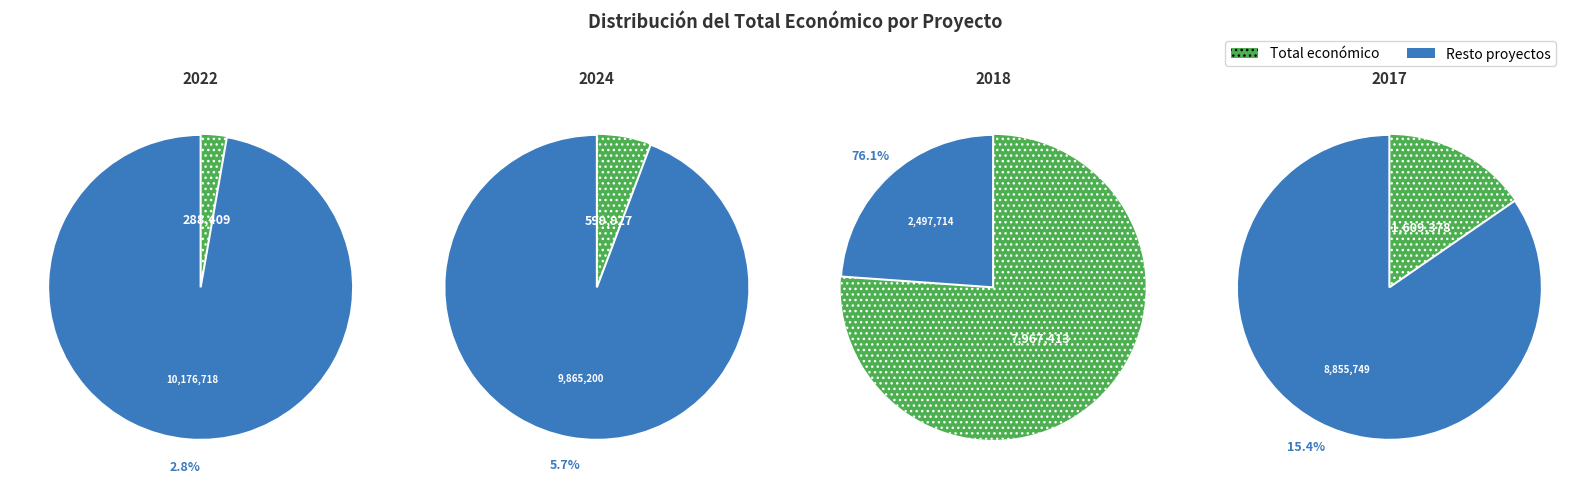

To the nearest percent, what is the difference between the largest and smallest slice percentages?

73%